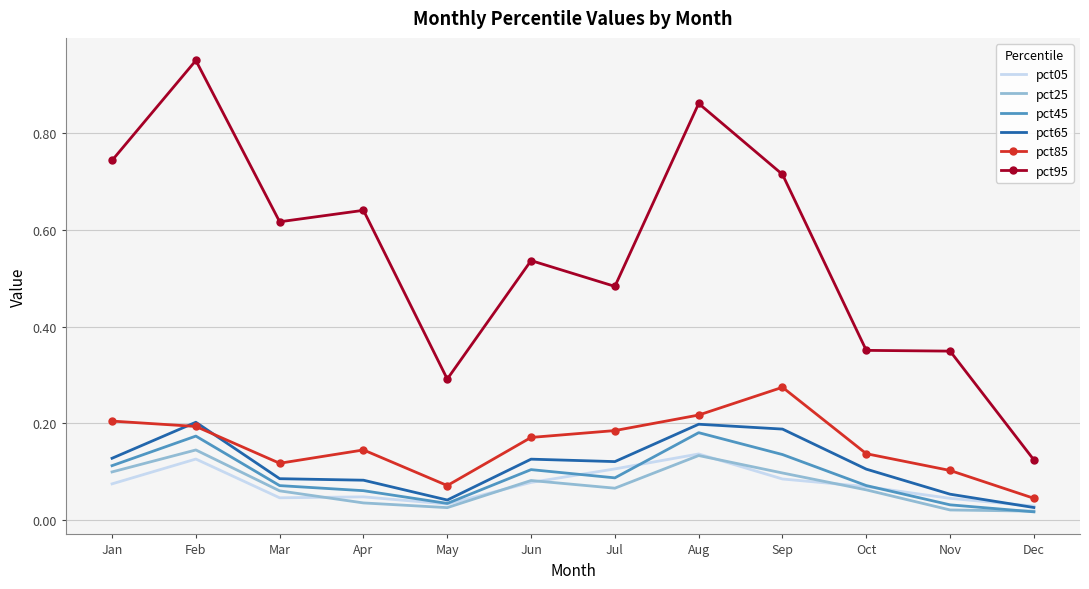

Which series has the largest range (max minus min)?

pct95